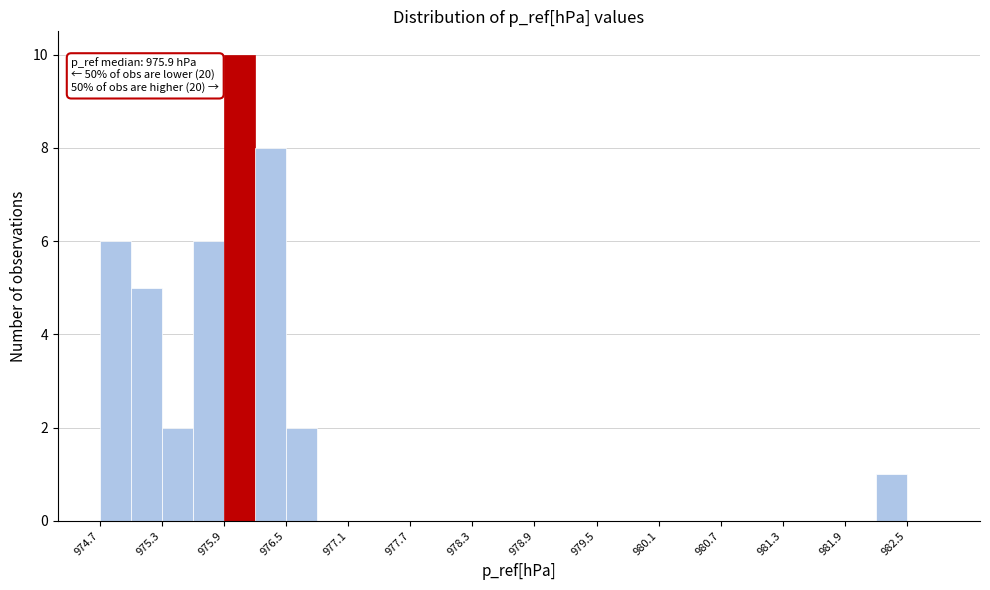

Around what value on the x-axis is the tallest bar? Give the approximate position of its centre, as read against the axis.

976.1